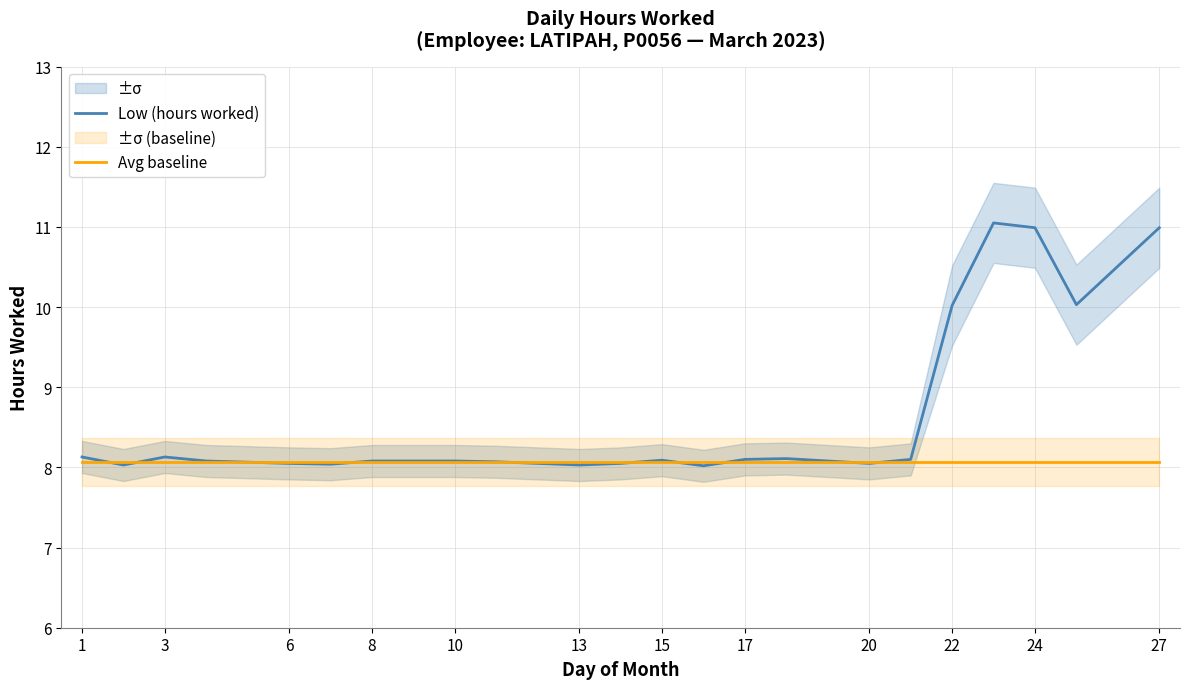

The value of Avg baseline at 6 is 4.5. True or false?

False